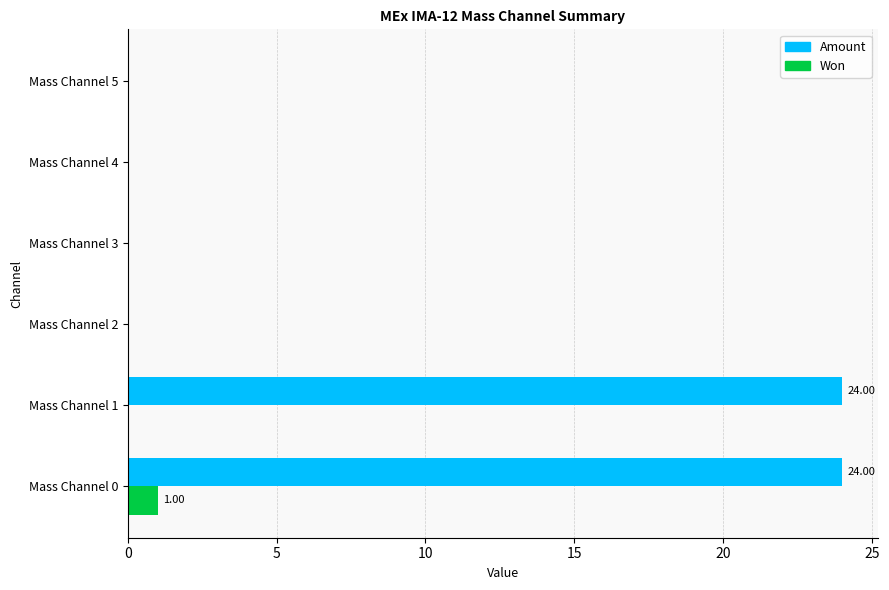

Is the value of Amount at Mass Channel 3 greater than the value of Won at Mass Channel 0?

No